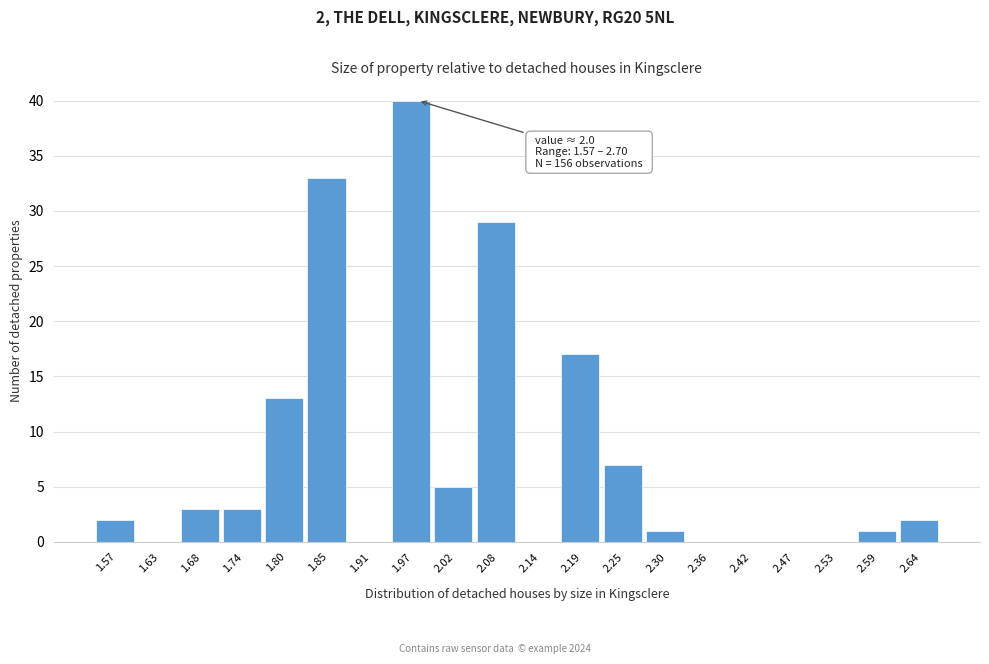

Reading left to right, extract all data points from this chart.

1.57=2	1.63=0	1.68=3	1.74=3	1.80=13	1.85=33	1.91=0	1.97=40	2.02=5	2.08=29	2.14=0	2.19=17	2.25=7	2.30=1	2.36=0	2.42=0	2.47=0	2.53=0	2.59=1	2.64=2